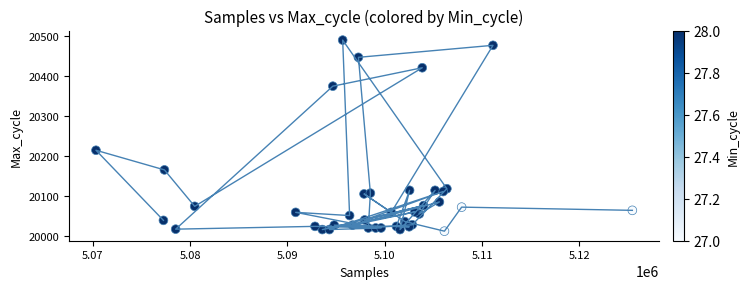

What Y value in the scatter plot is closest to 20250?

20214